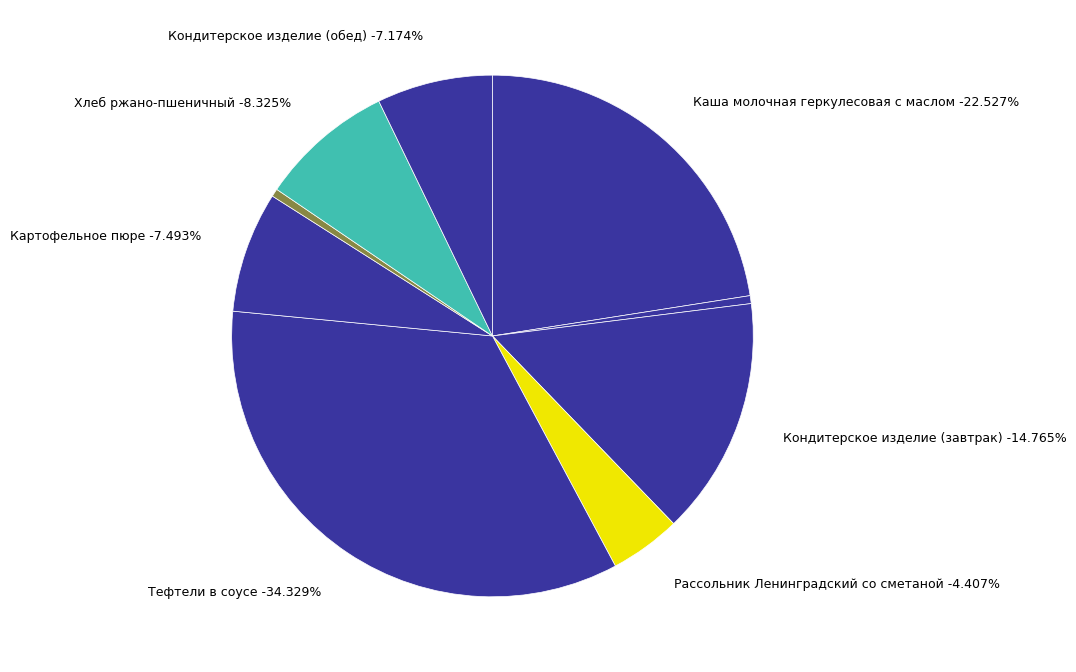

Does any single category account for the majority?

No